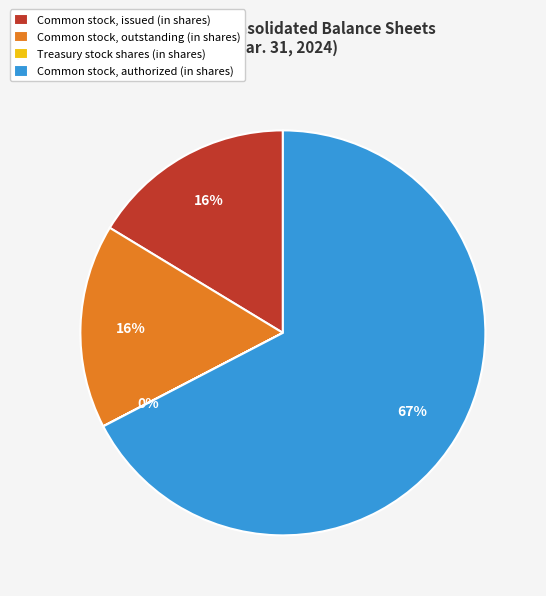

Which slice is the largest?

Common stock, authorized (in shares)